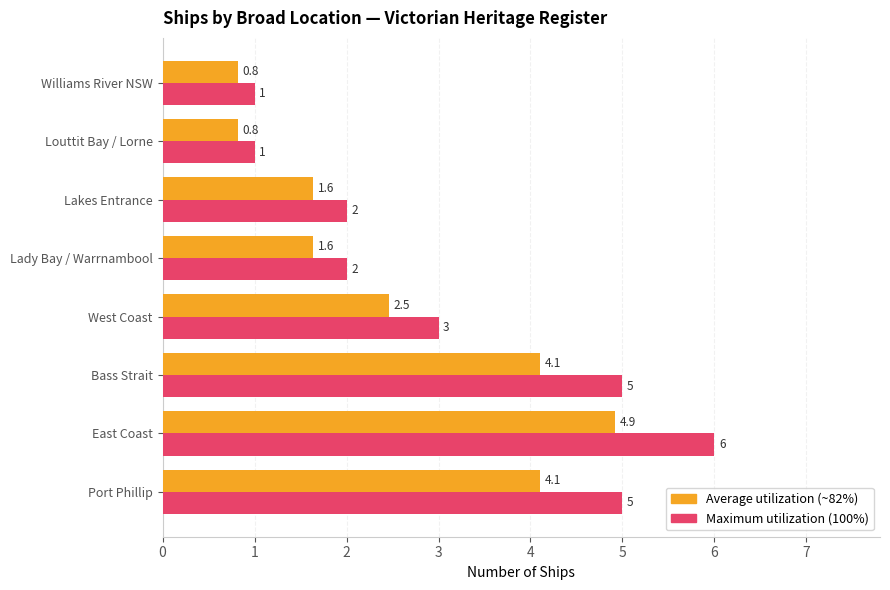

How many distinct data groups are displayed?

2